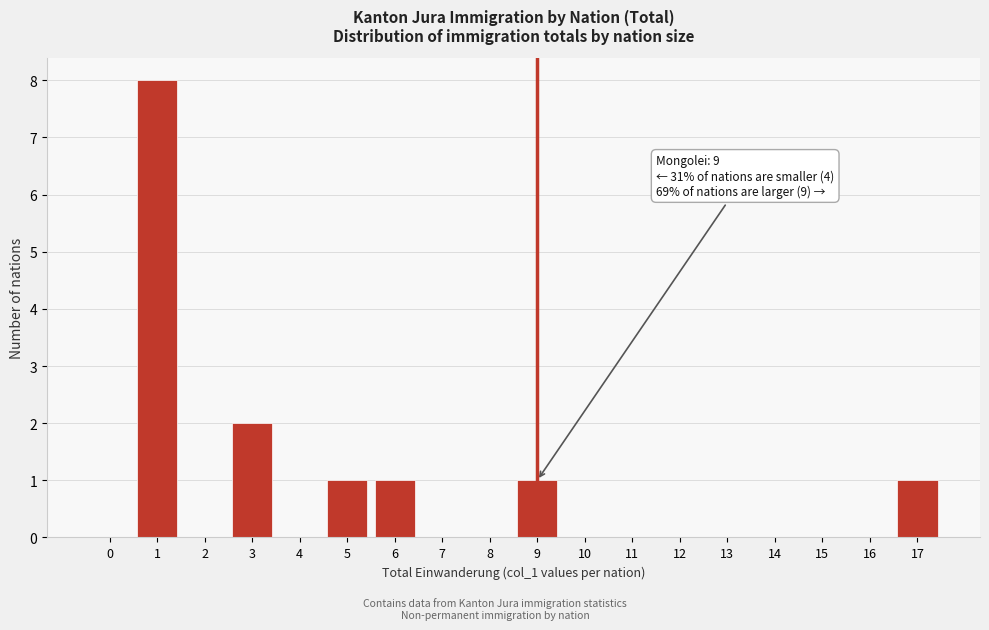

Reading left to right, list all the values displayed in this chart.

0=0	1=8	2=0	3=2	4=0	5=1	6=1	7=0	8=0	9=1	10=0	11=0	12=0	13=0	14=0	15=0	16=0	17=1